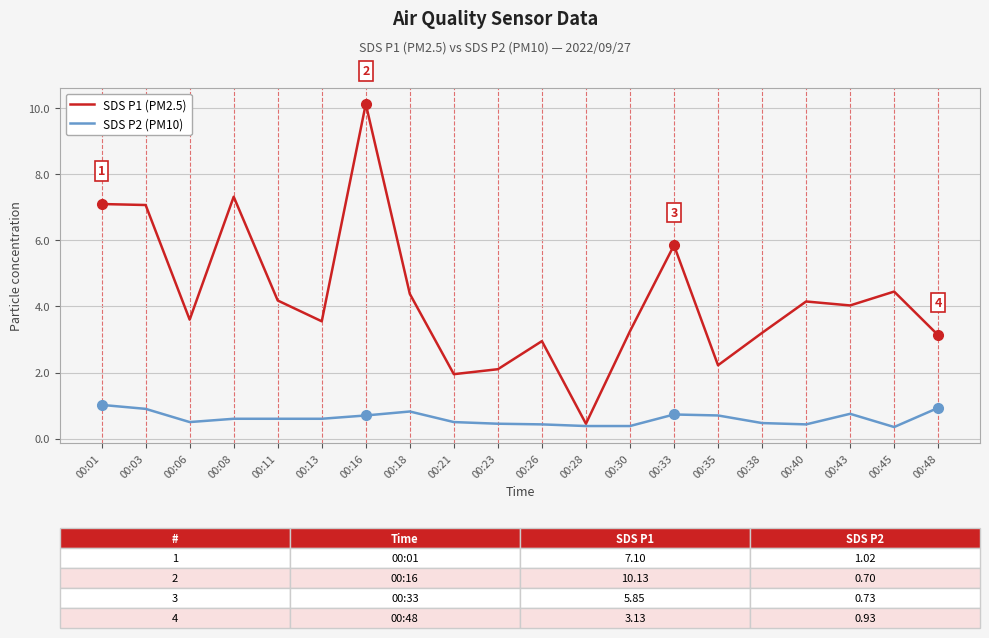

How many lines are shown in the chart?

2